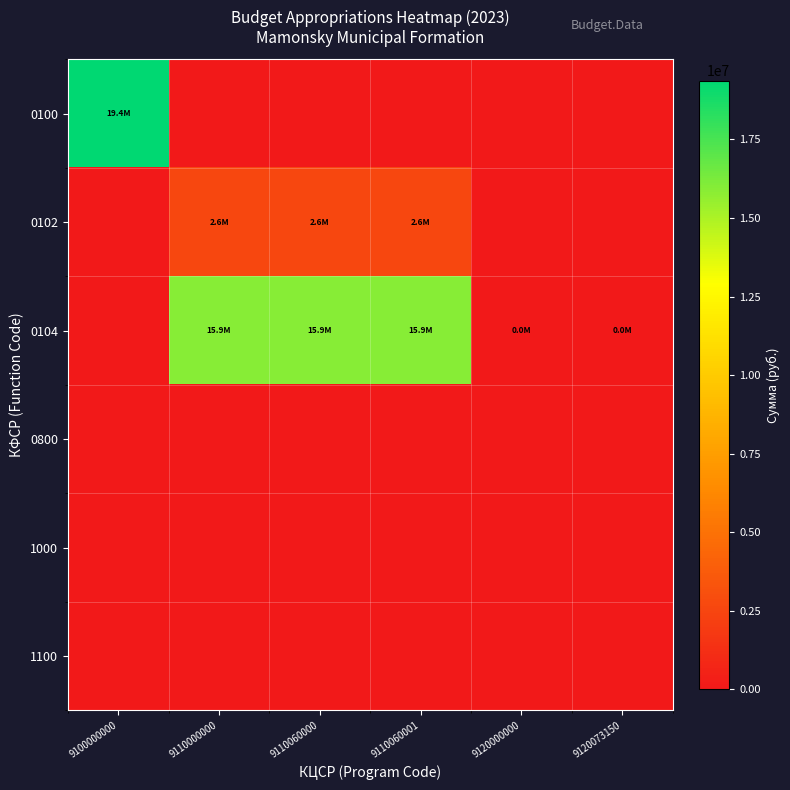

What is the greatest value displayed?

19373136.5